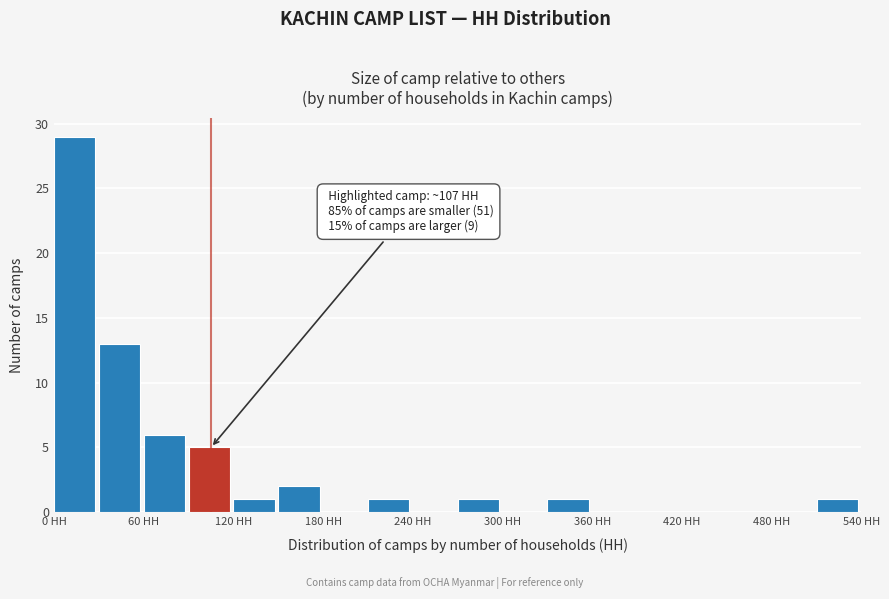

Around what value on the x-axis is the tallest bar? Give the approximate position of its centre, as read against the axis.

10